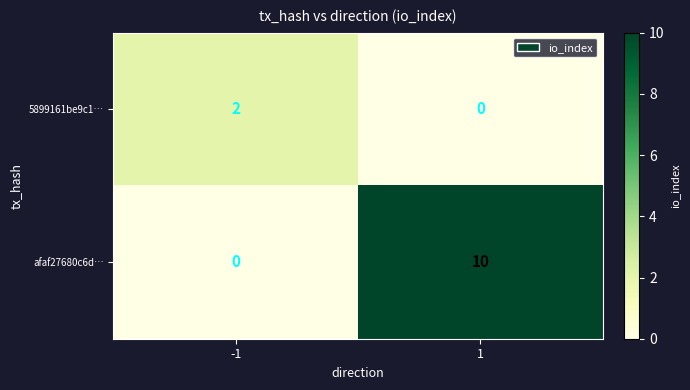

What is the total value across all series at 1?

10